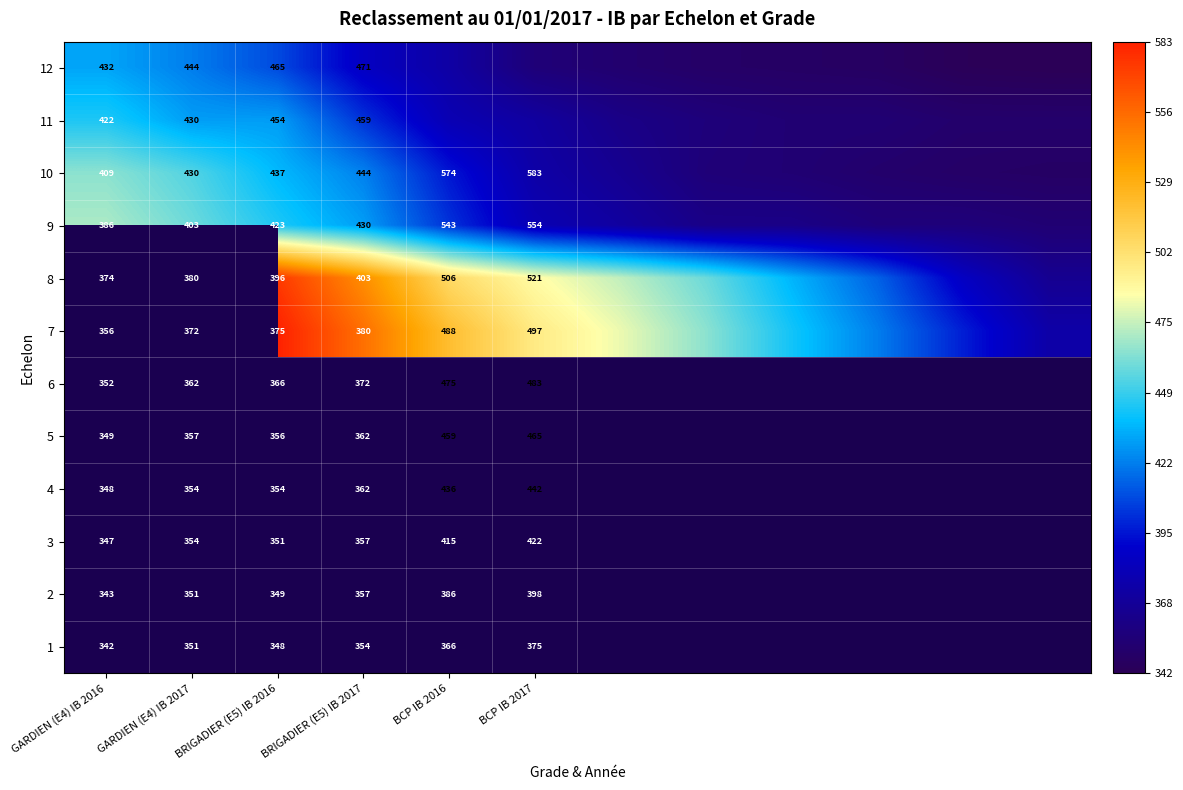

The 12 series shows 432 at GARDIEN (E4) IB 2016. True or false?

True